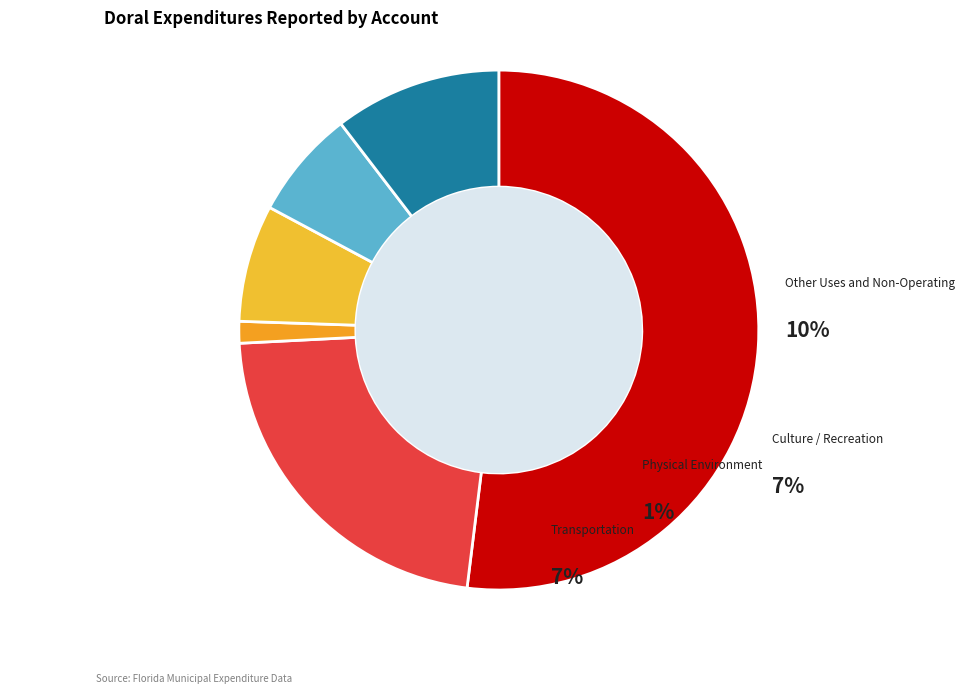

Which category has the smallest portion of the pie?

Physical Environment